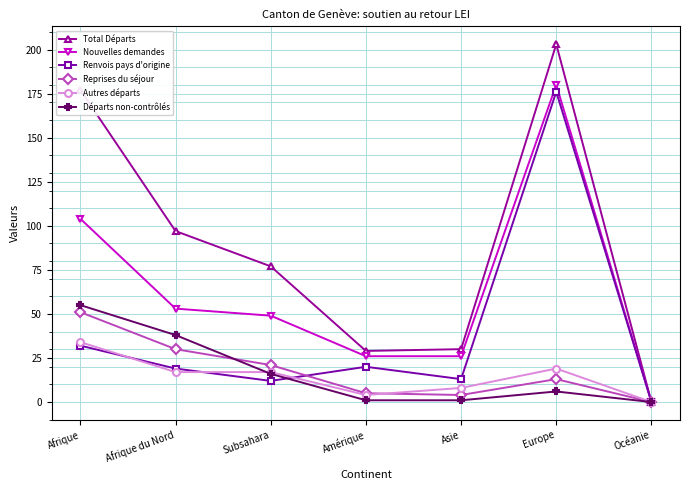

What is the maximum value shown in the chart?

203